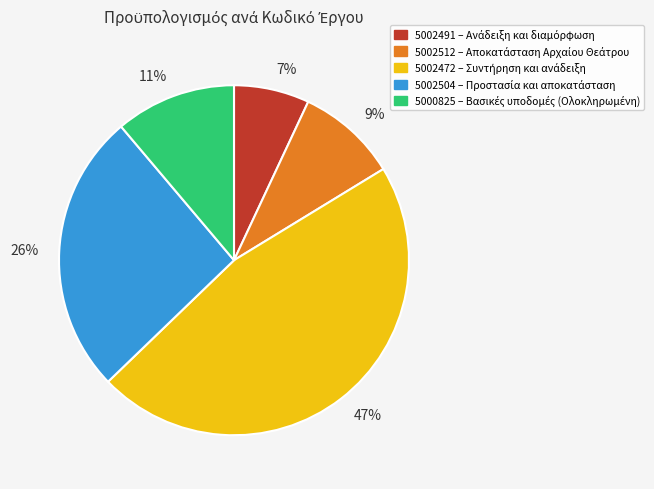

The 5000825 slice represents 11% of the pie. True or false?

True